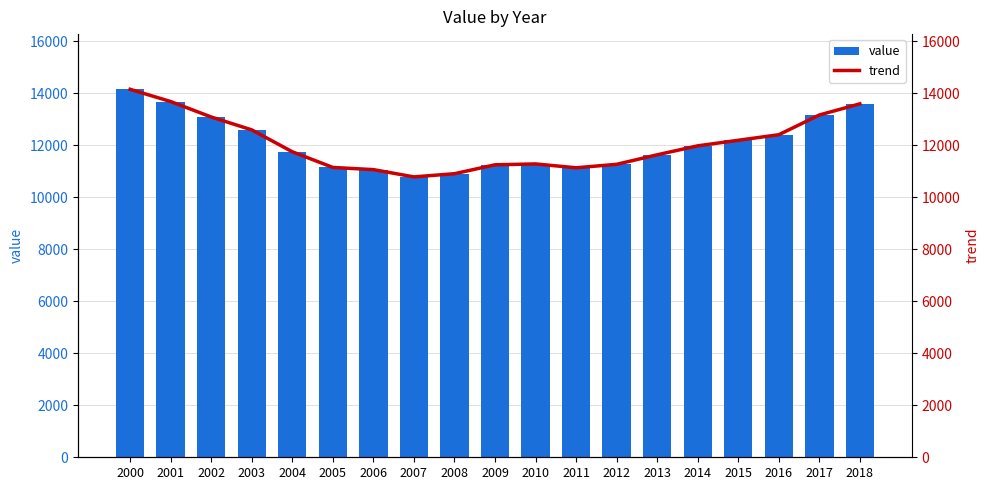

List the labels in order of value value, smallest first.

2007, 2008, 2006, 2011, 2005, 2009, 2012, 2010, 2013, 2004, 2014, 2015, 2016, 2003, 2002, 2017, 2018, 2001, 2000